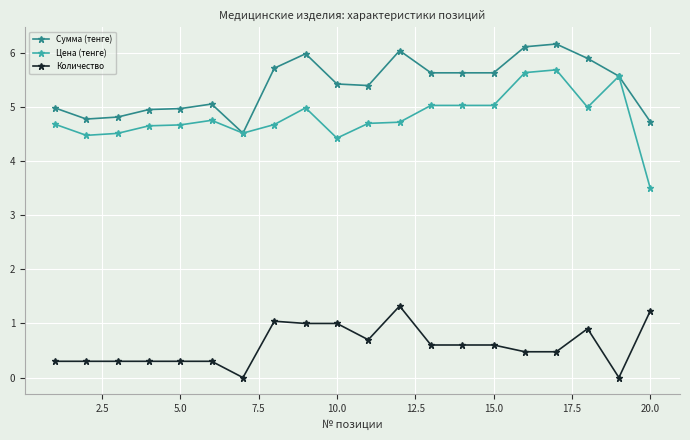

What is the value of the Количество point at the 1st from the left?

0.3